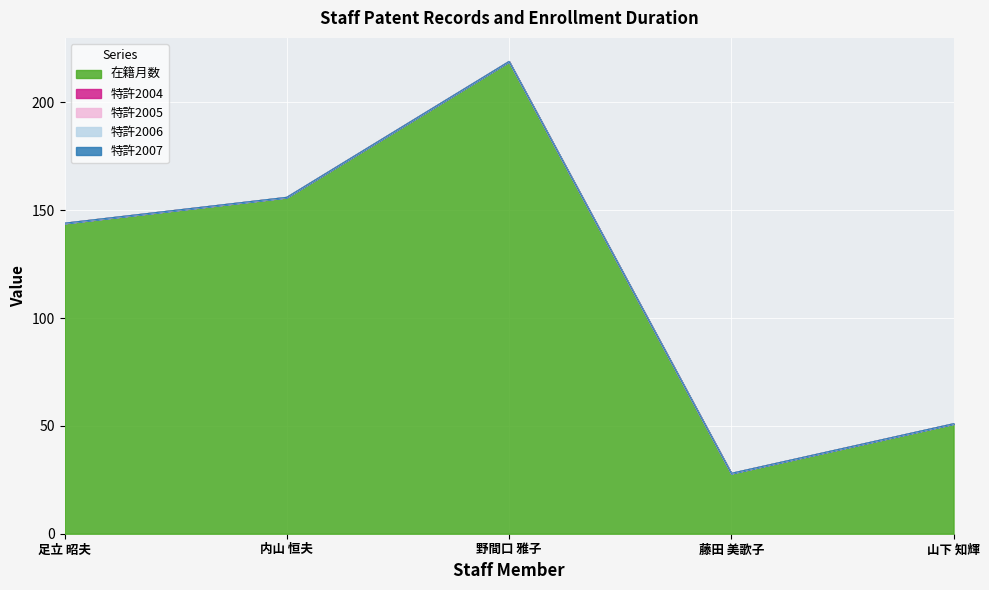

Which series changed the most between 内山 恒夫 and 藤田 美歌子?

在籍月数